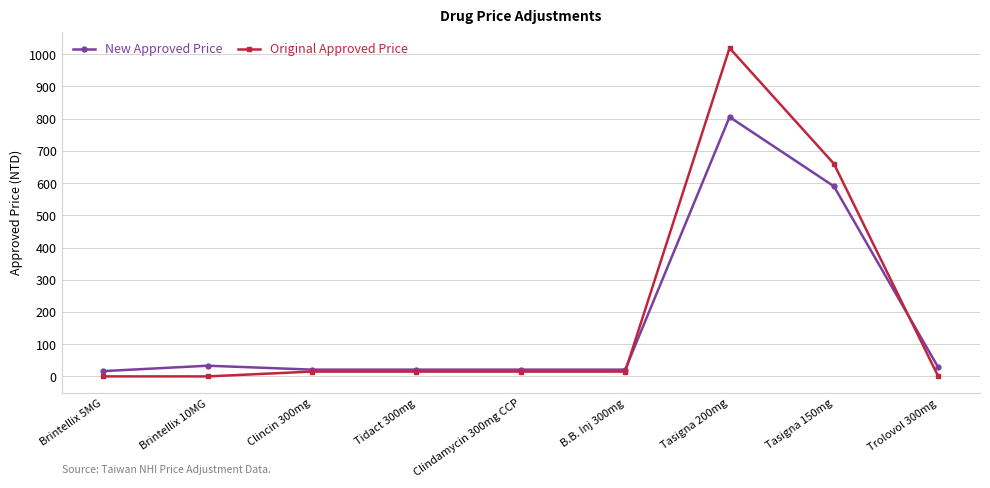

True or false: New Approved Price has more than 0 points higher than both neighbors.

True